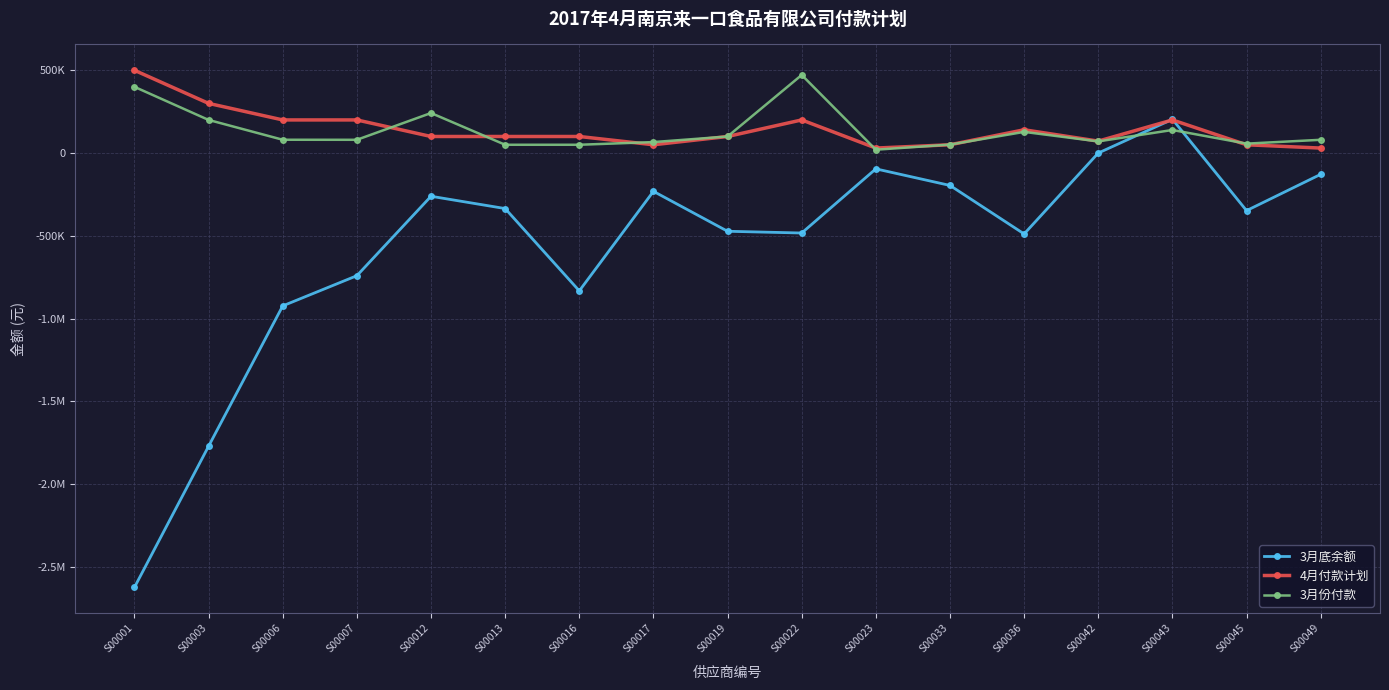

True or false: 3月底余额 has a value of -472738.2 at S00019.

True